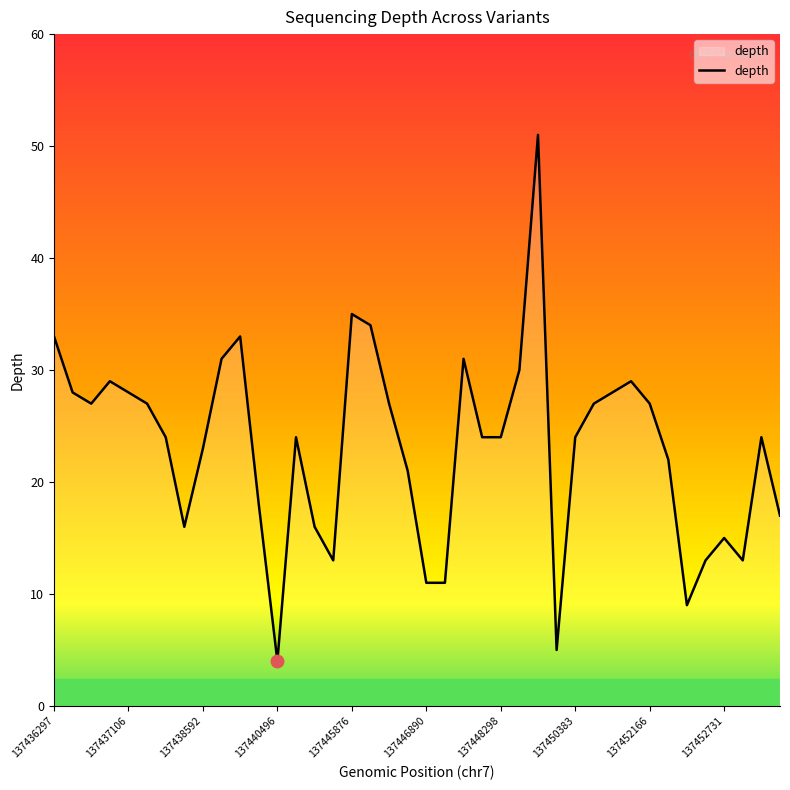

What is the maximum value shown in the chart?

51